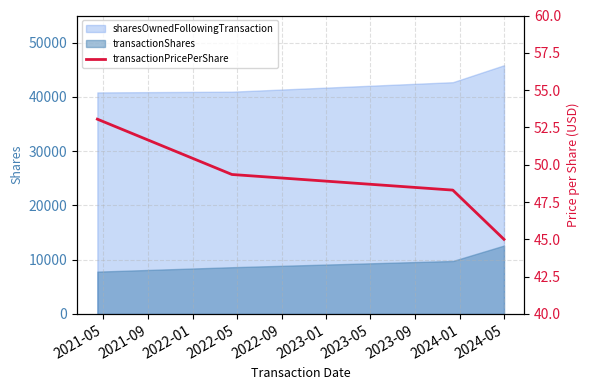

What is the minimum value shown in the chart?

45.0